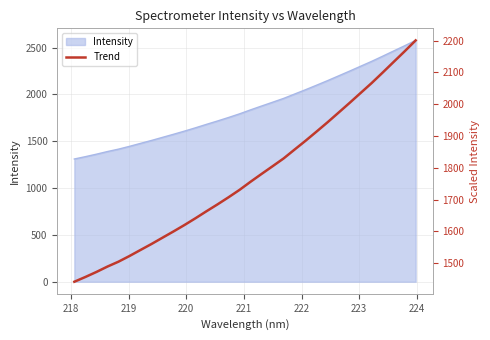

True or false: the data shows 3214.5 at 23.

False